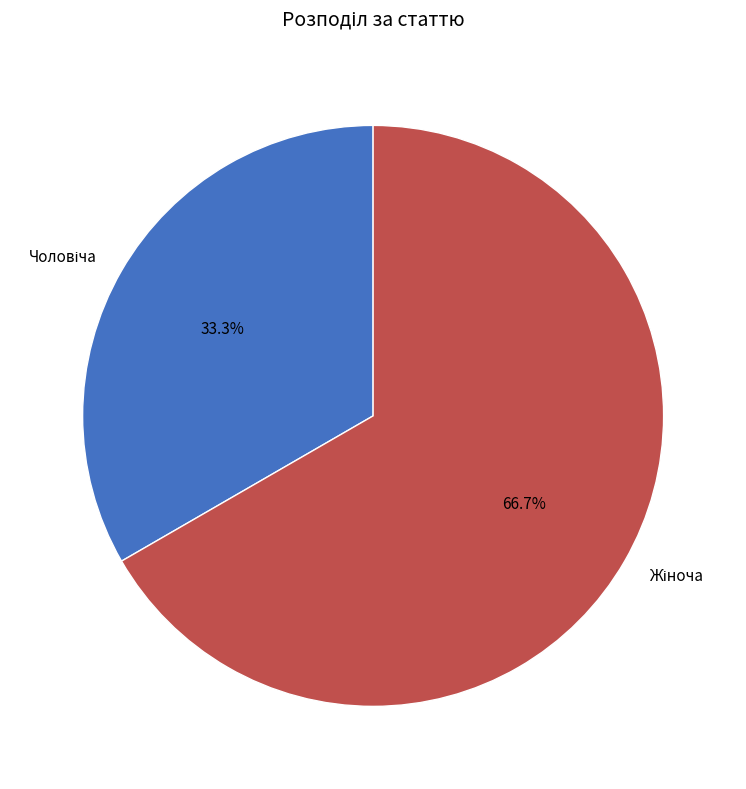

Is there any slice that represents more than half of the pie?

Yes